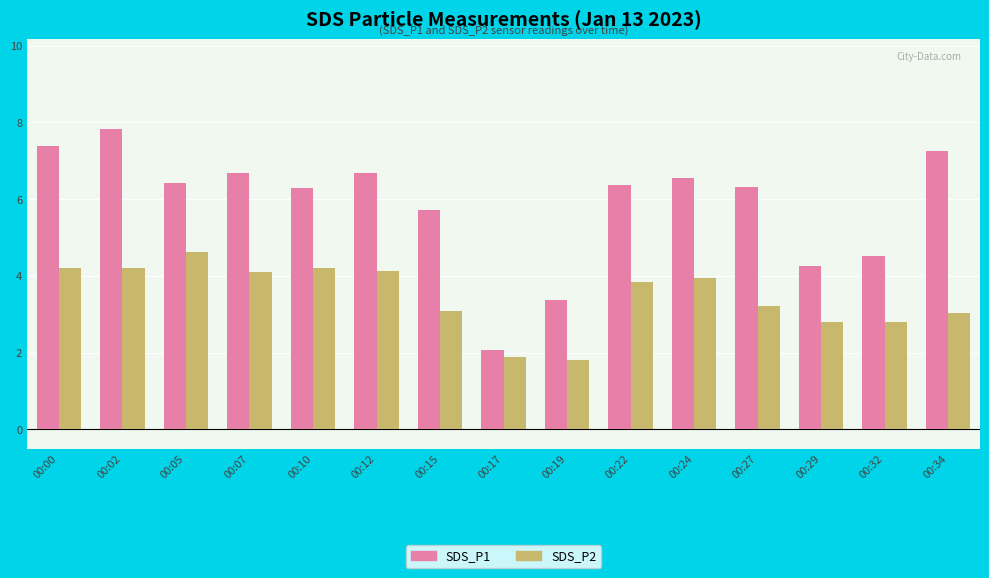

Is it true that SDS_P1 equals 2.3 at 00:32?

False